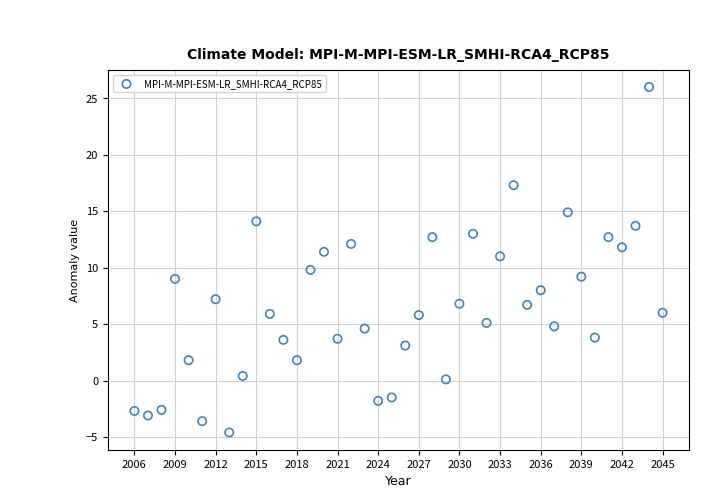

What is the range of X values (max minus min)?

39.0